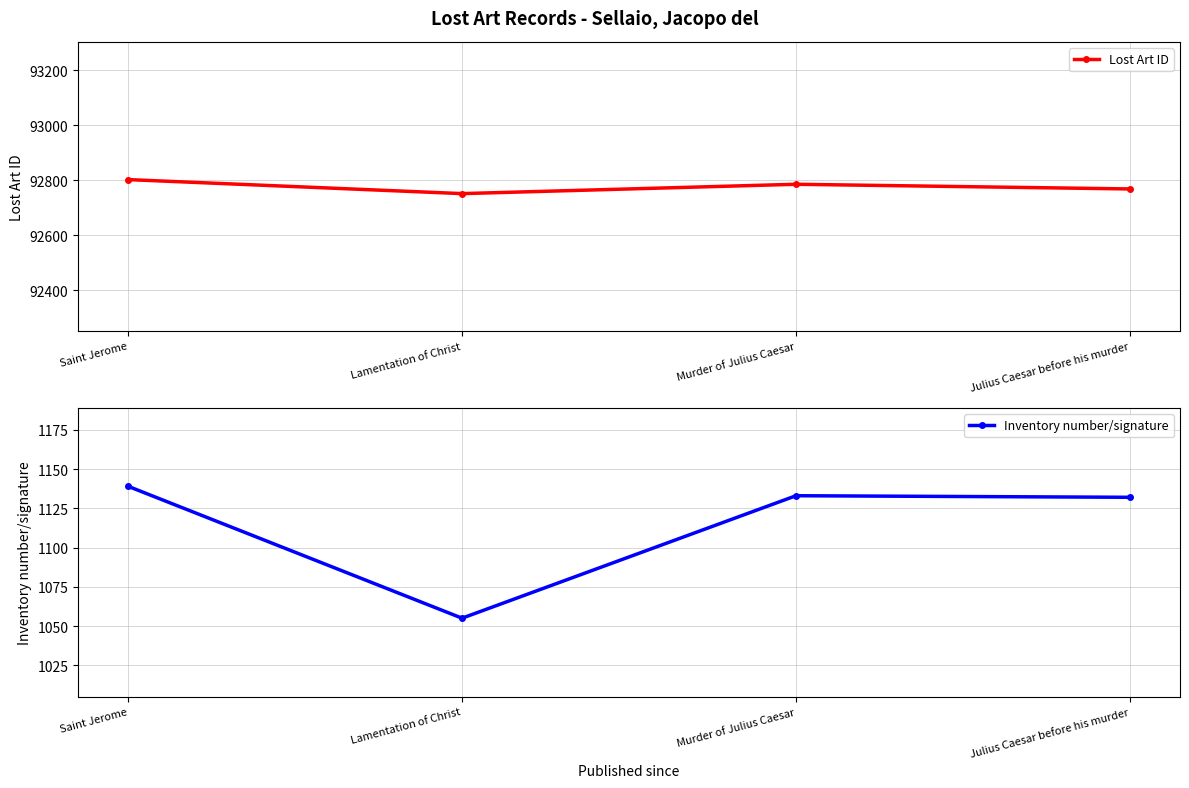

How many interior local valleys does the Lost Art ID series have?

1